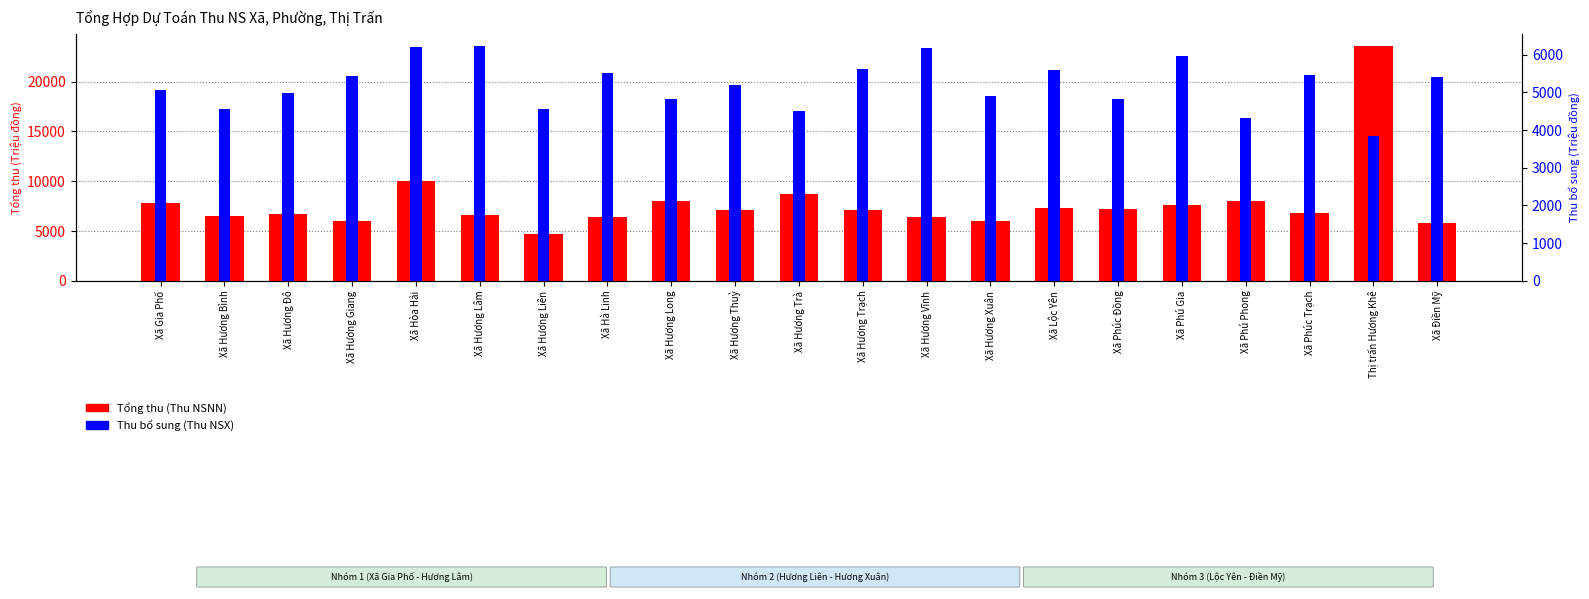

List the series in order of their peak value, lowest first.

Thu bổ sung (Thu NSX), Tổng thu (Thu NSNN)